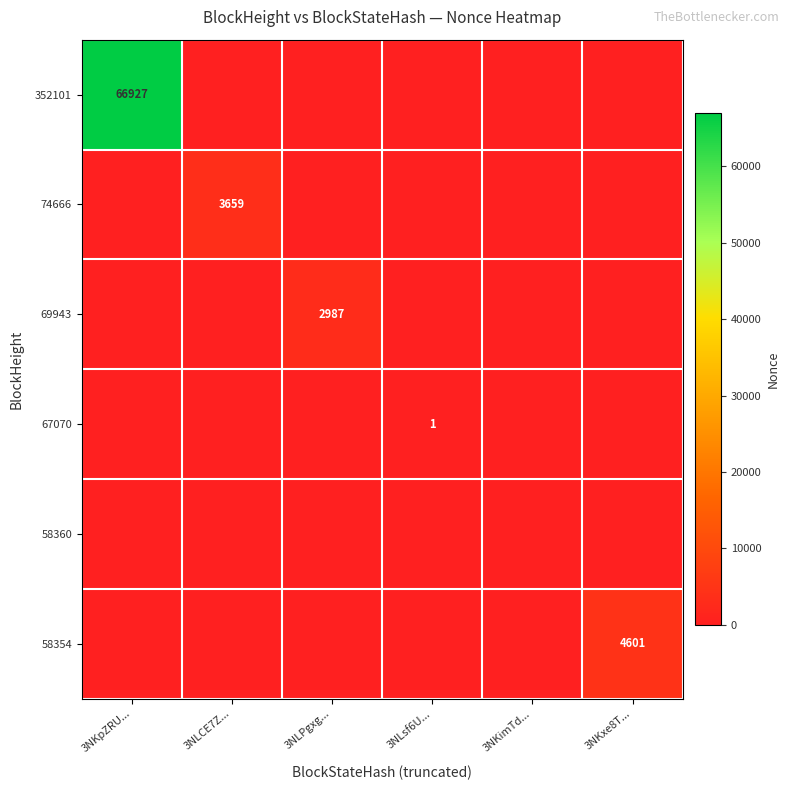

True or false: 58354 has a value of 4601 at 3NKxe8T....

True